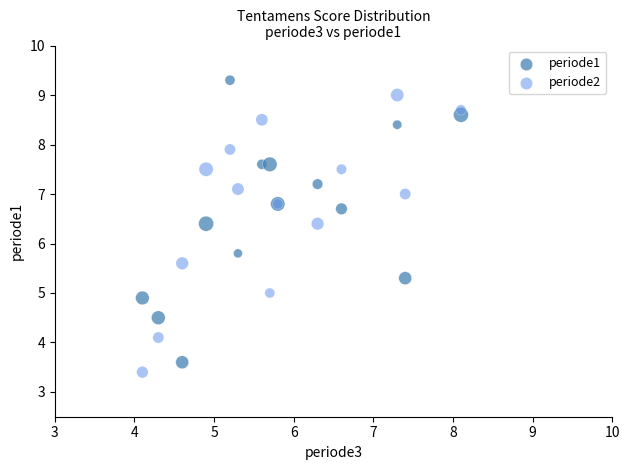

What are all the series names shown in the legend?

periode1, periode2